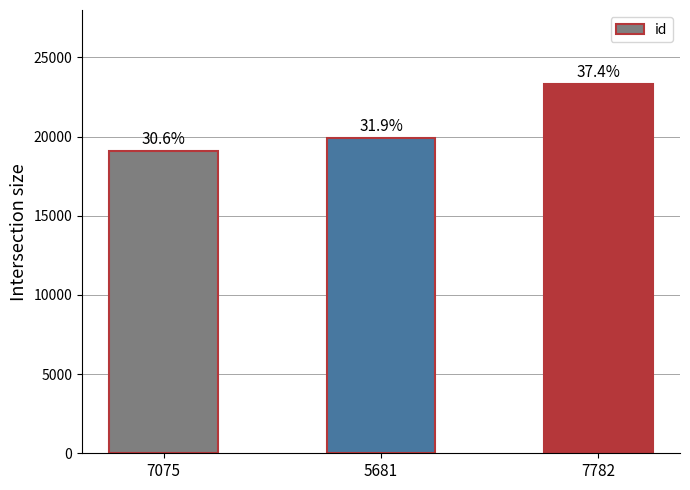

Does the chart contain any negative values?

No